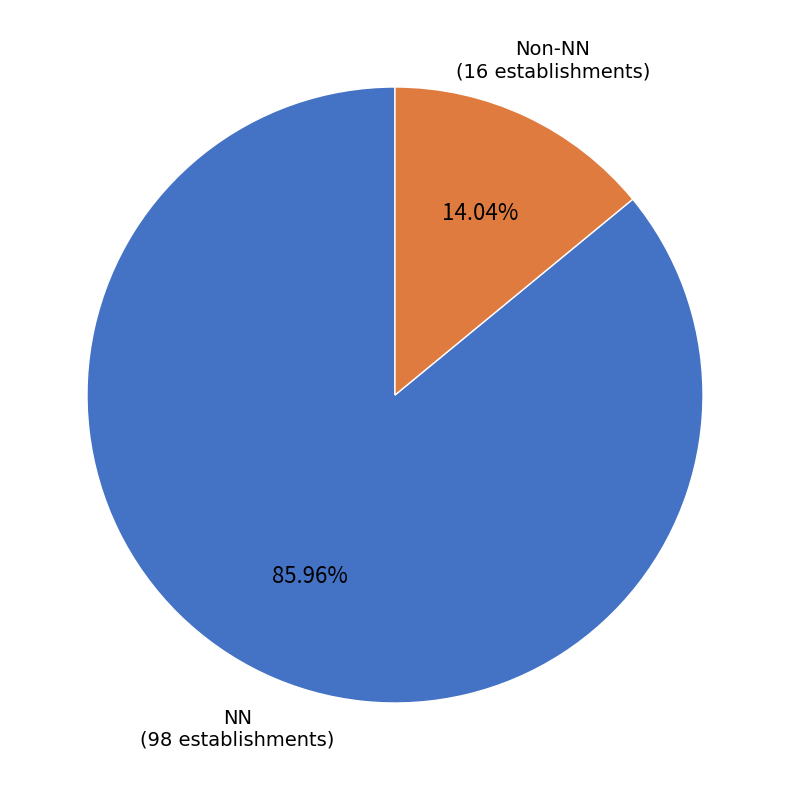

Which has a higher value, Non-NN or NN?

NN